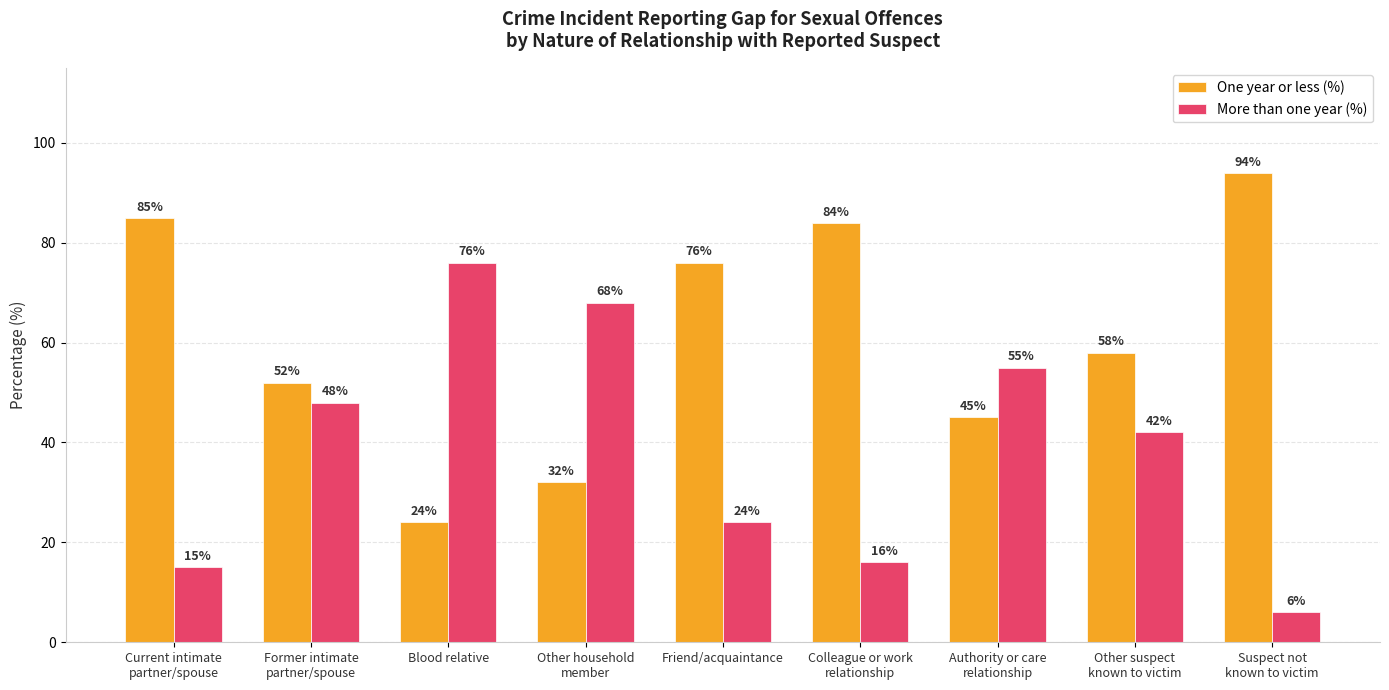

How many series are shown in this chart?

2